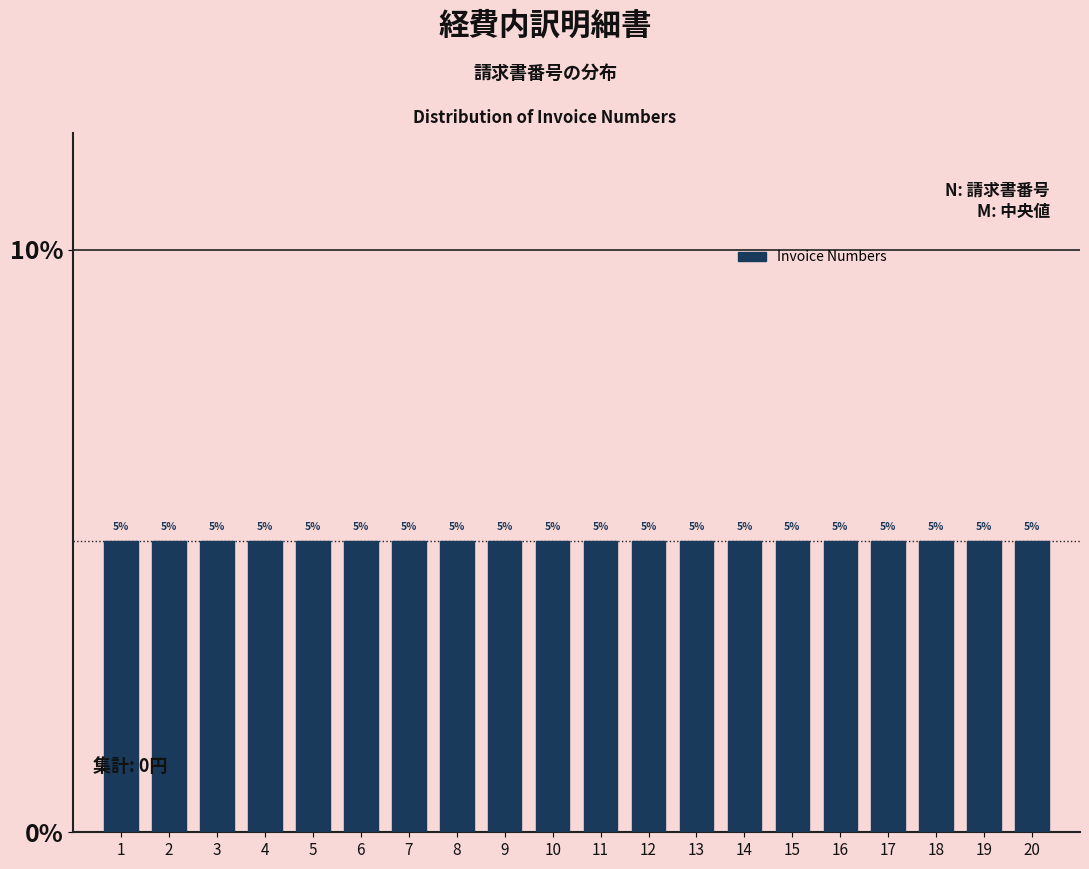

What is the height of the bar covering 7.5 to 8.5 on the x-axis?

5